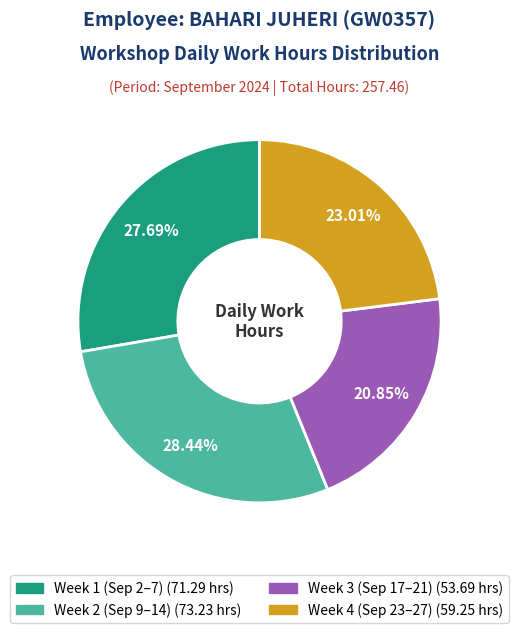

Is there a majority slice in this chart?

No